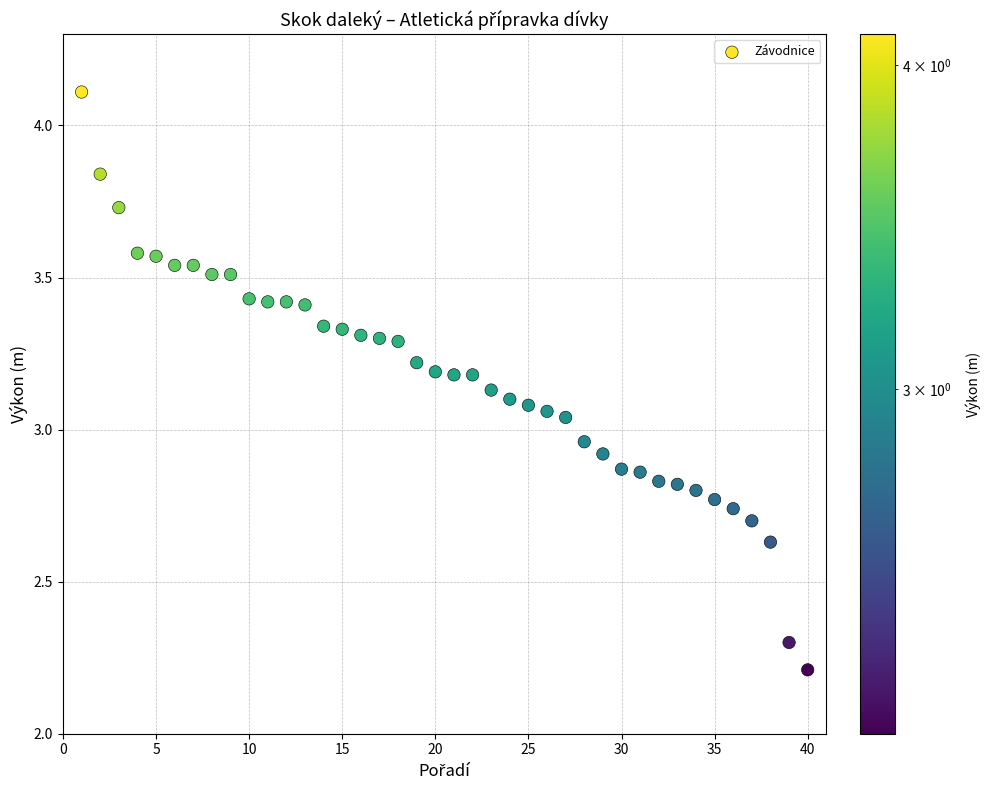

What is the range of Y values (max minus min)?

1.9